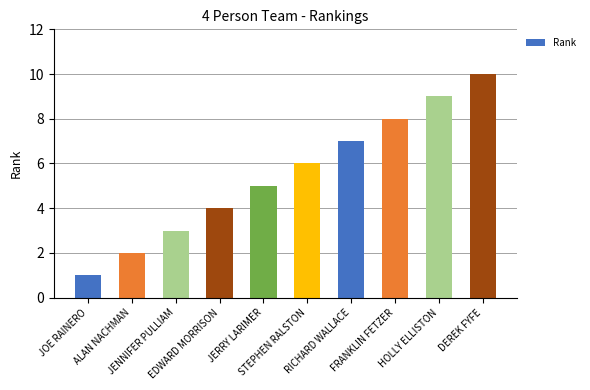

What is the ratio of the value at EDWARD MORRISON to the value at HOLLY ELLISTON?

0.4